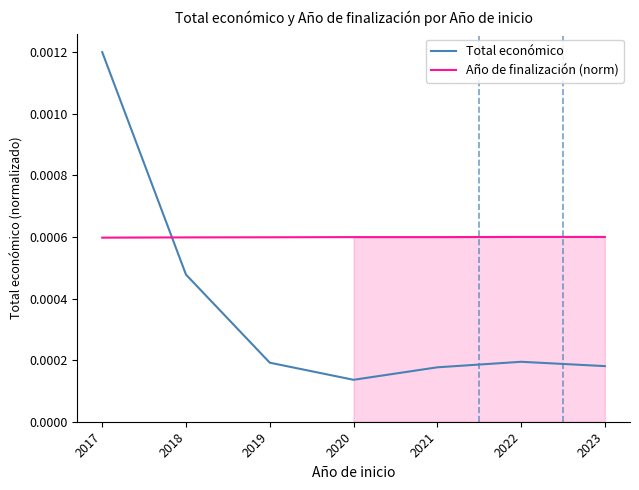

Between 2020 and 2023, which series saw the biggest shift?

Total económico